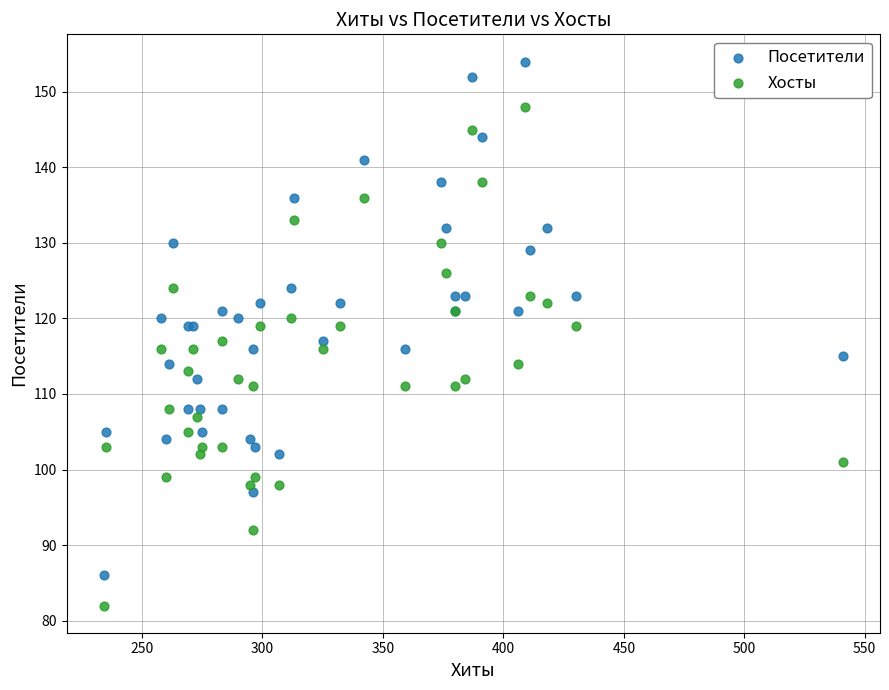

Which series reaches the maximum Y coordinate?

Посетители